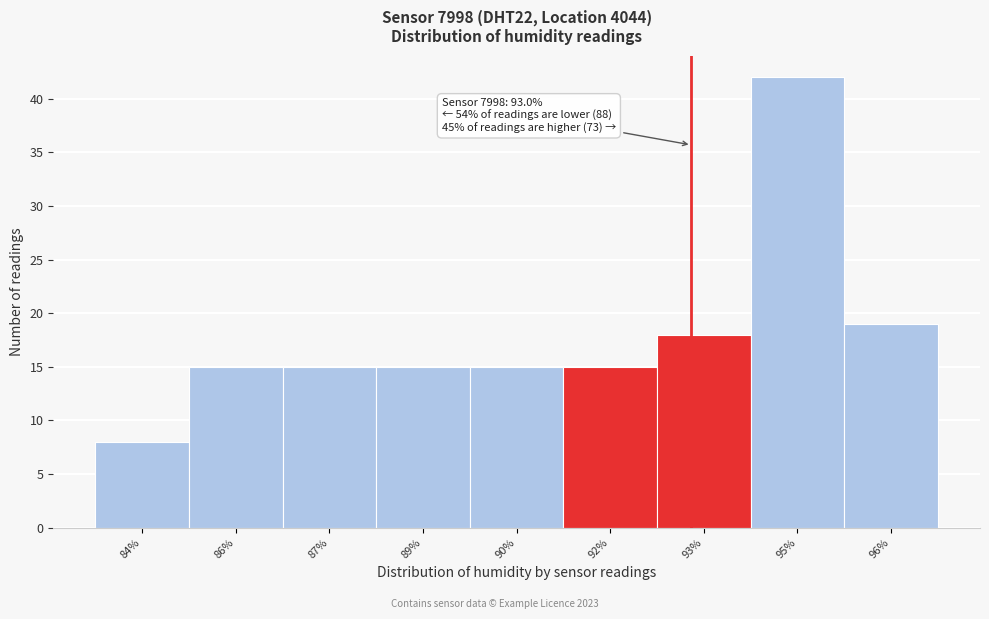

Reading left to right, transcribe all the data shown in this chart.

84%=8	86%=15	87%=15	89%=15	90%=15	92%=15	93%=18	95%=42	96%=19